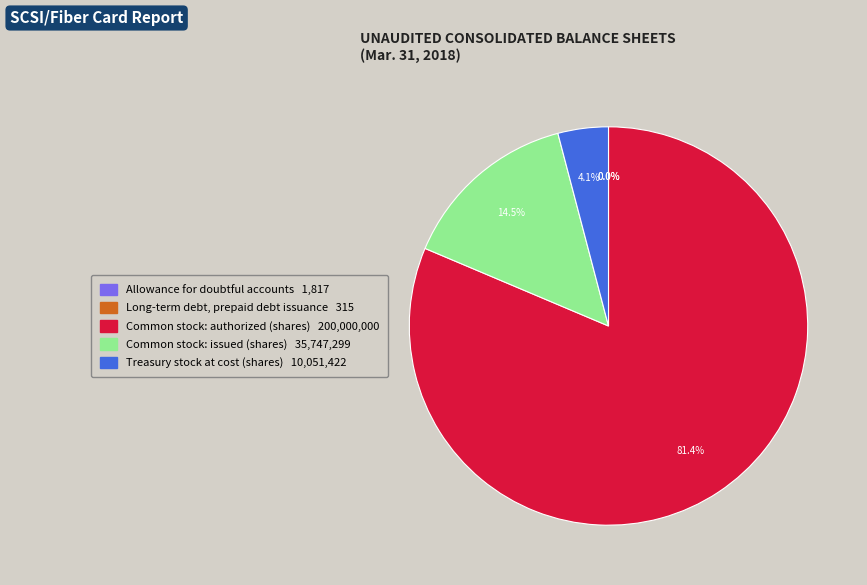

What percentage do Common stock: issued (shares) and Common stock: authorized (shares) together represent?

95.9%